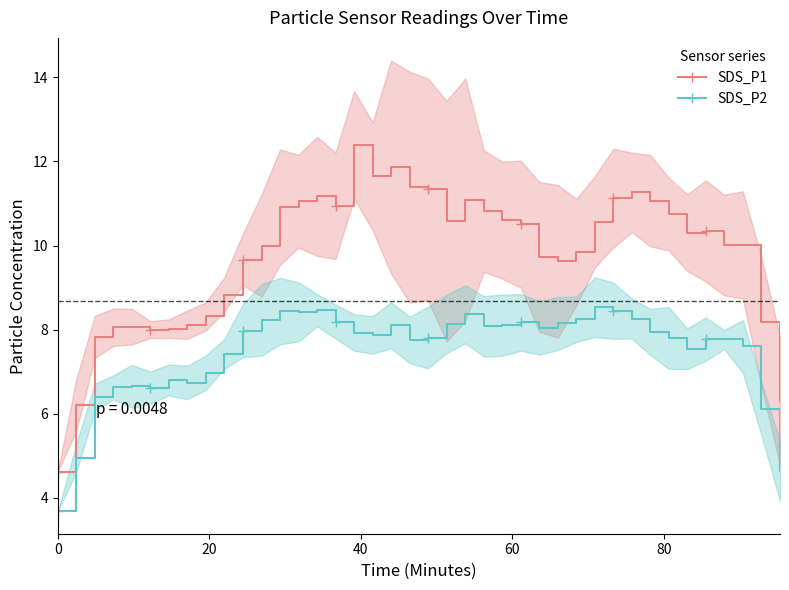

What is the maximum value for SDS_P2?

8.5